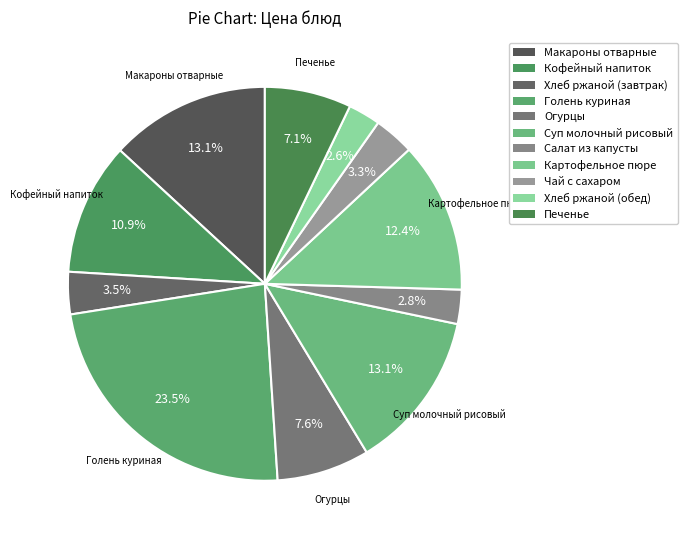

What percentage is the Хлеб ржаной (завтрак) slice, to the nearest percent?

3%